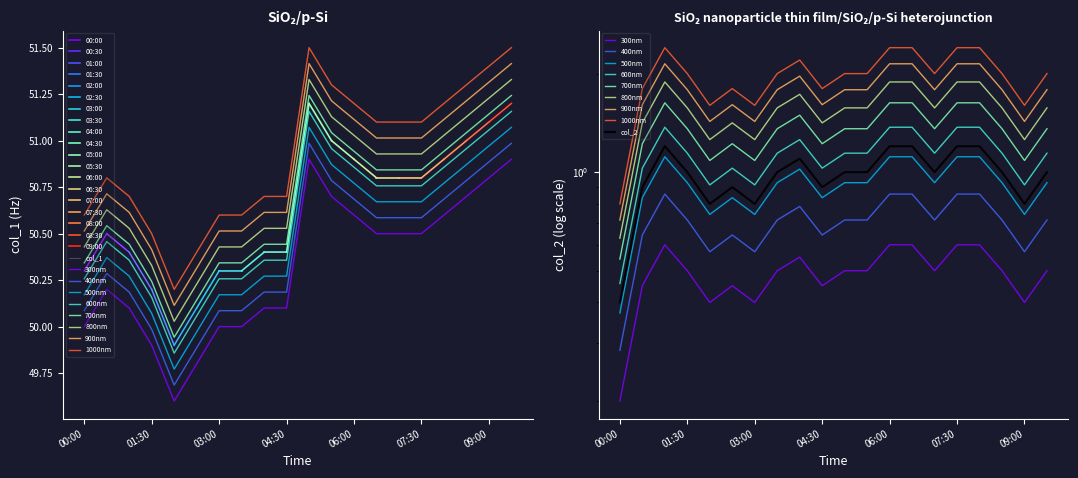

At which category is the sum across all series the highest?

05:00